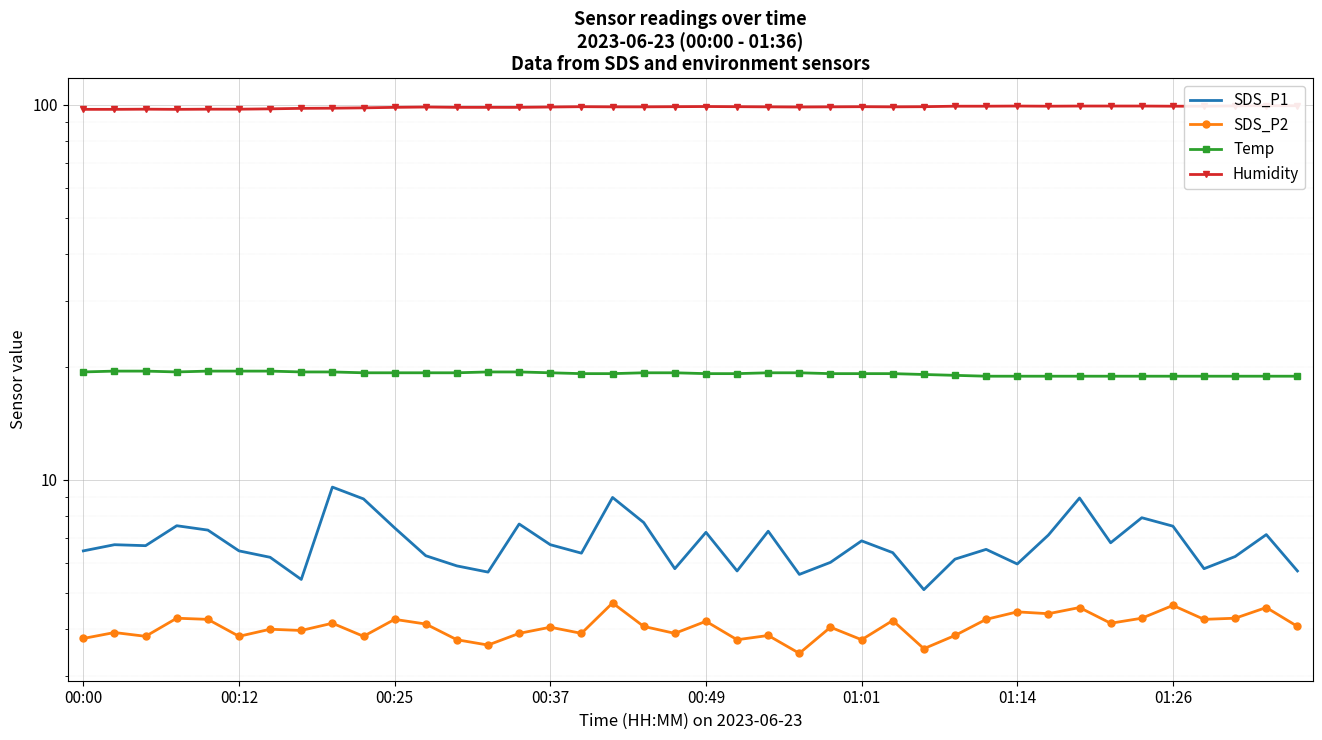

Which series changed the most between 18 and 24?

SDS_P1